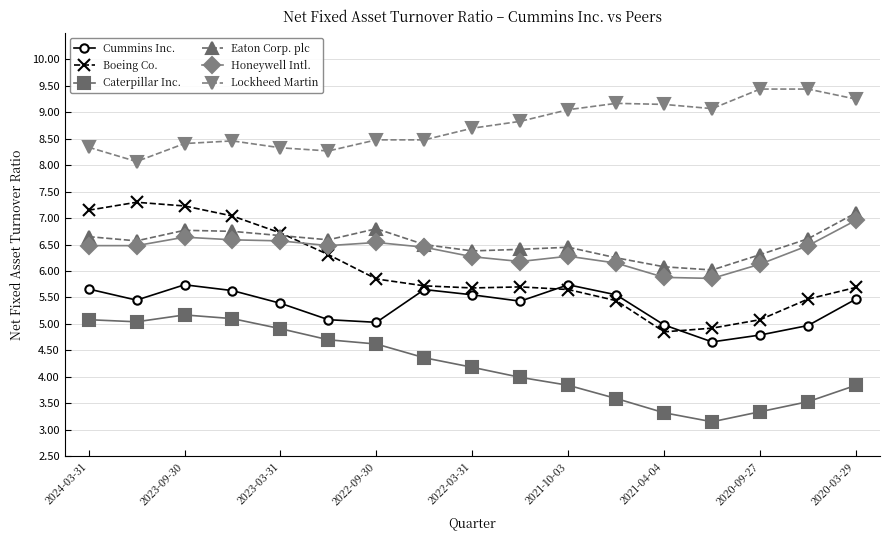

Which series has the largest total across all categories?

Lockheed Martin